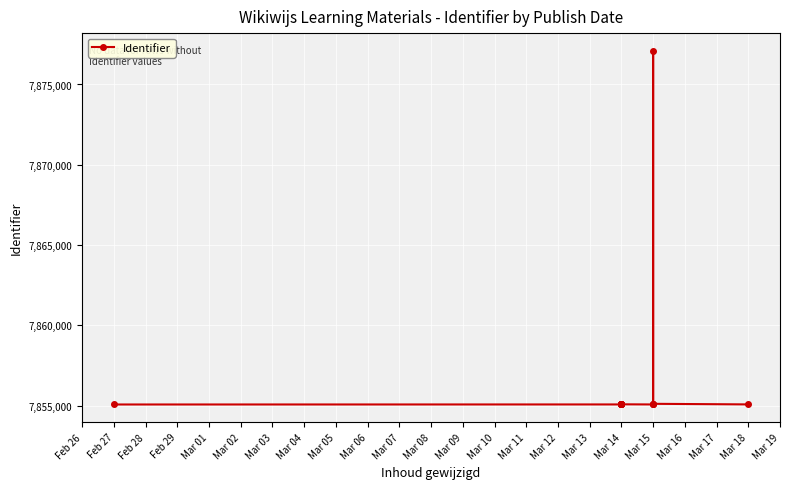

What is the ratio of the value at Feb 27 to the value at Mar 14?

1.0